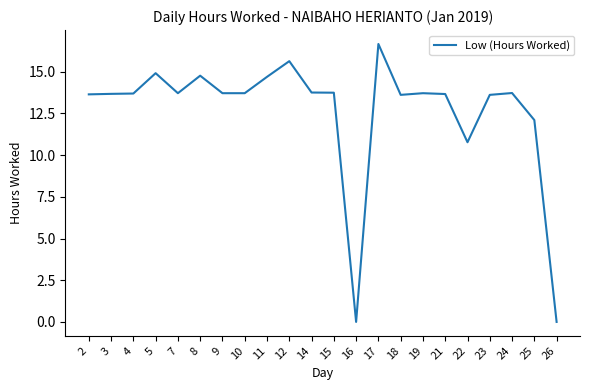

Is it true that the value at 7 is 23.2?

False